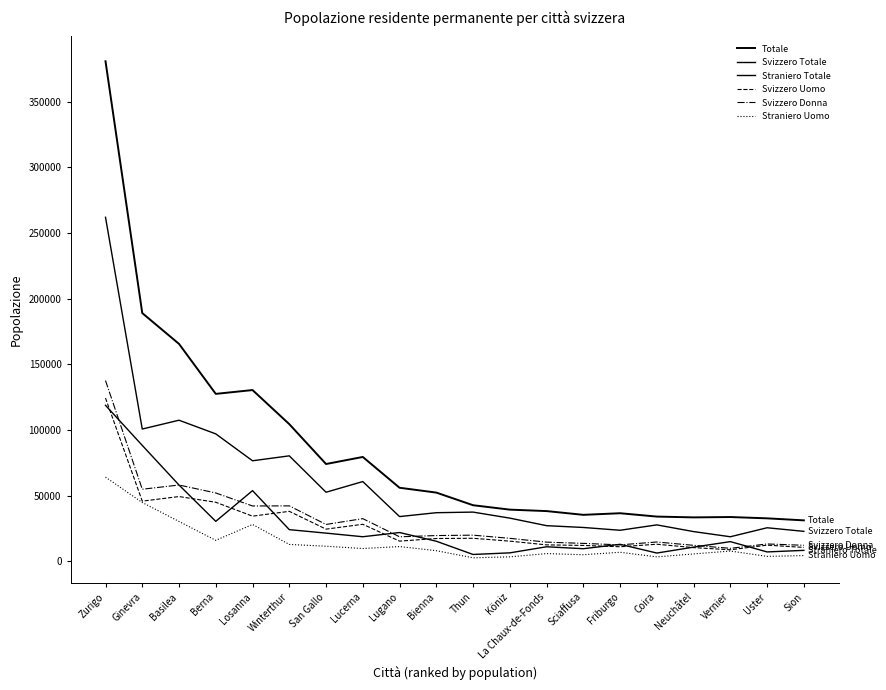

True or false: Totale has more than 2 interior local peaks.

True